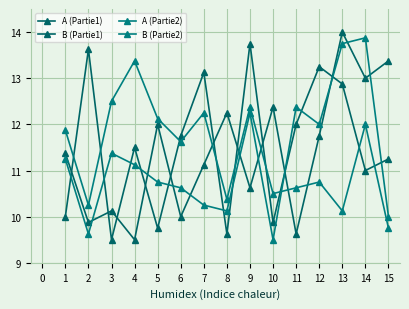

How many data points in A (Partie2) are less than 11?

7